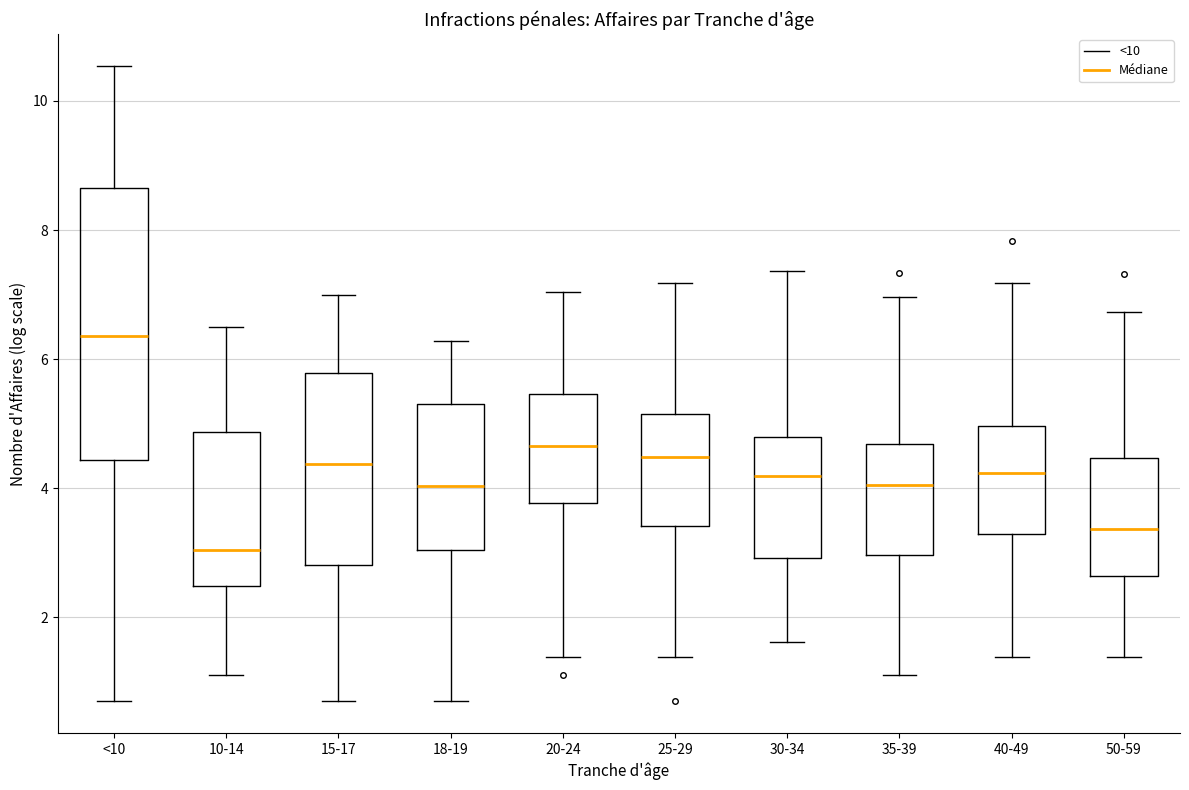

Which box is the tallest, from its lower edge to its upper edge?

<10